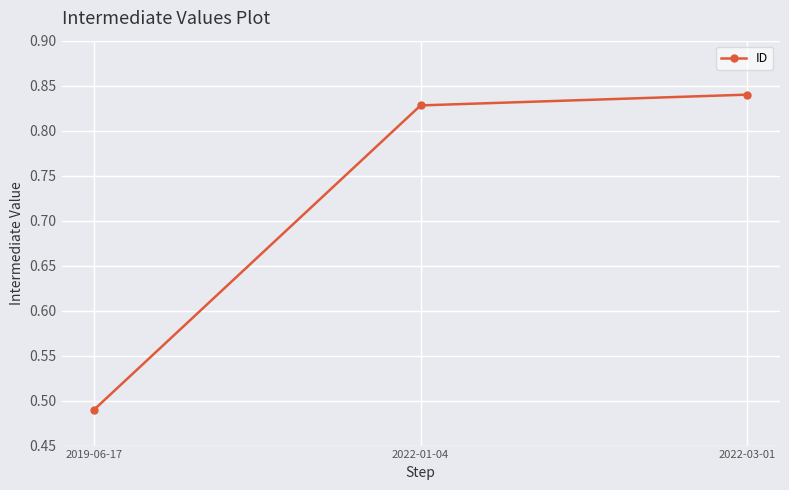

Is it true that the value at 2022-03-01 is 0.5?

False